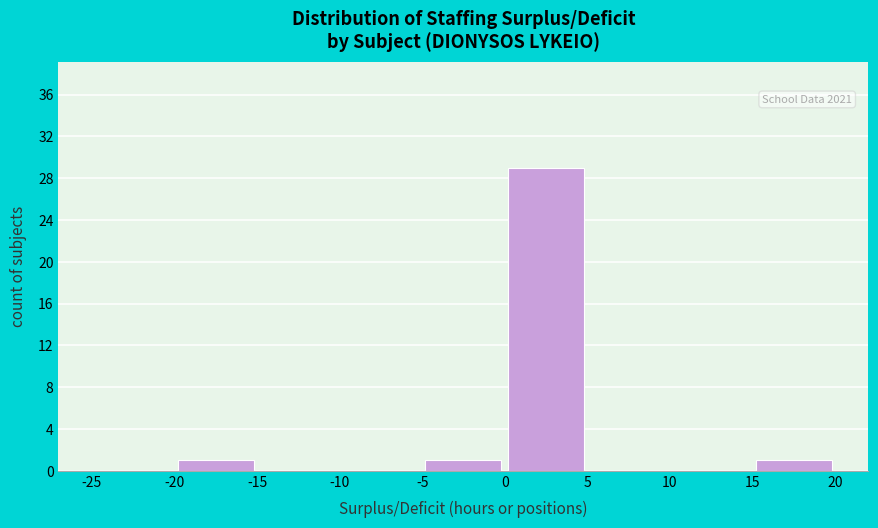

Which range on the x-axis has the tallest bar?

0 to 5